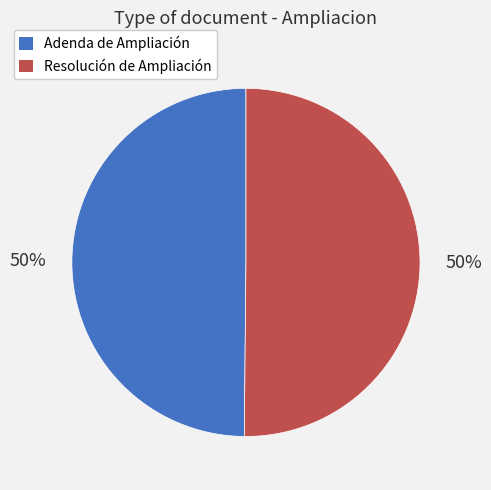

To the nearest percent, what is the average slice percentage?

50%